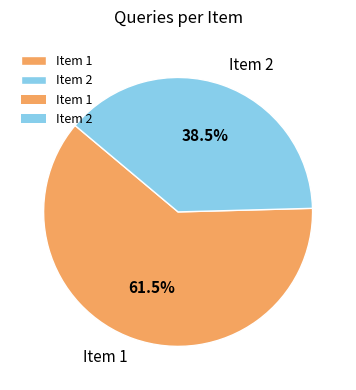

Which category has the biggest portion of the pie?

Item 1